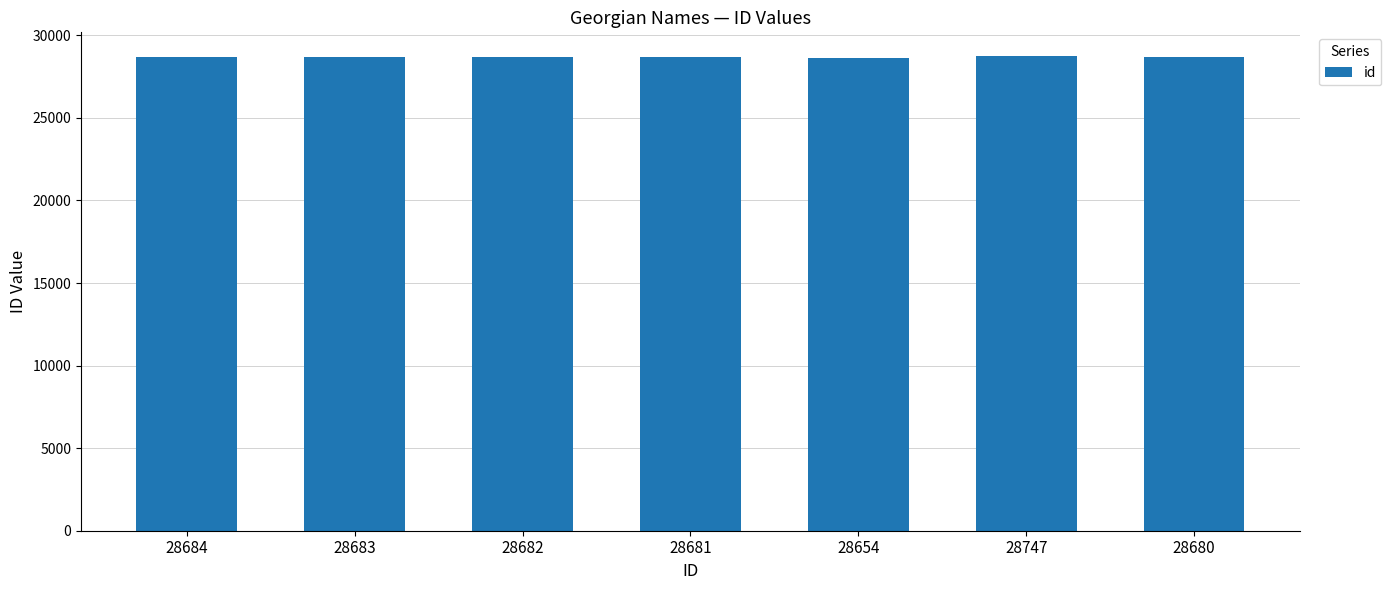

Does the chart contain stacked bars?

No